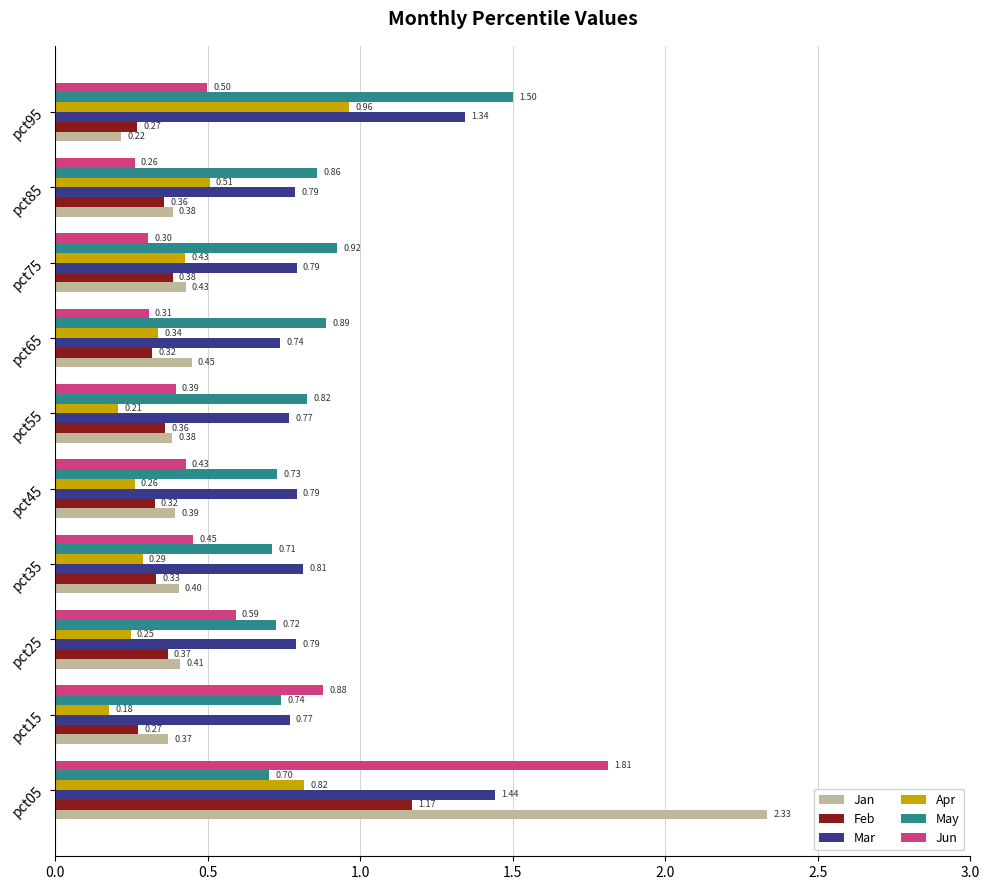

At how many categories does at least one series exceed 0?

10